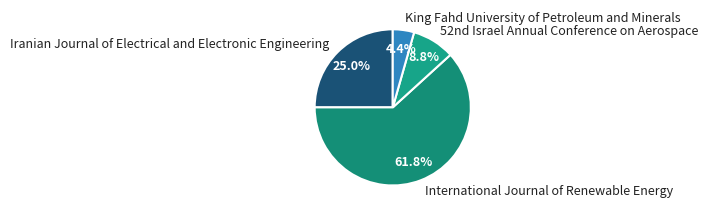

How many segments does this pie chart have?

4